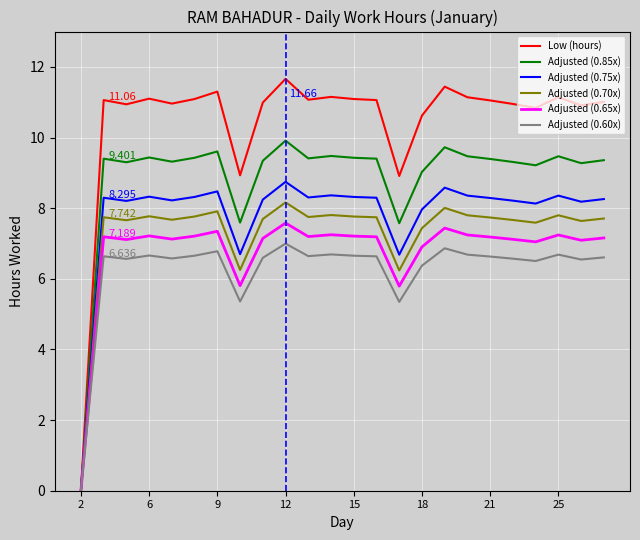

In Low (hours), how many points are lower than both neighbors (excluding endpoints)?

7